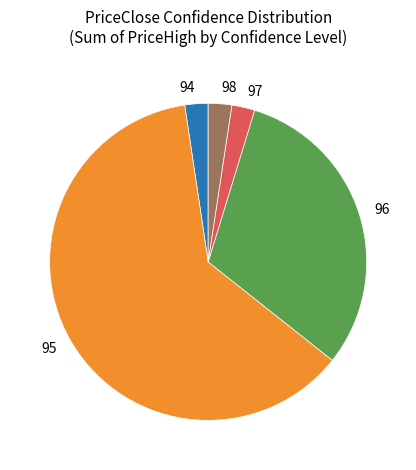

True or false: 98 accounts for 2% of the total.

True